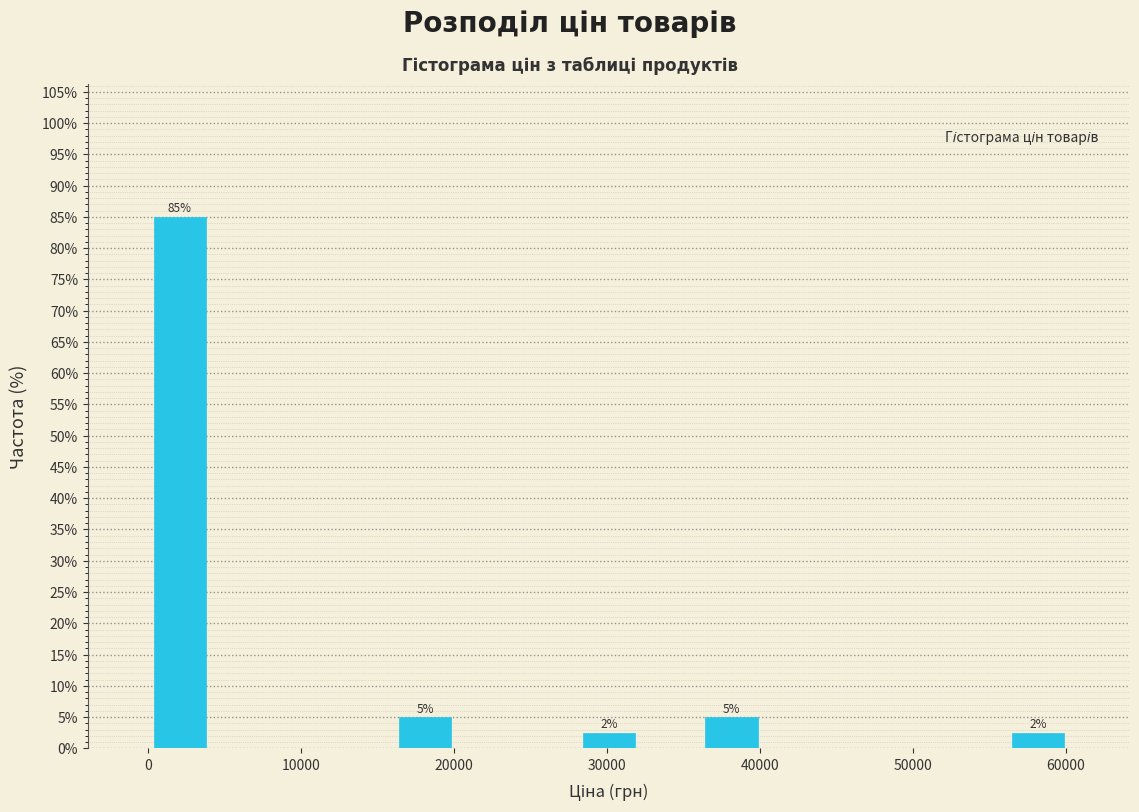

Which range on the x-axis has the tallest bar?

0 to 4000